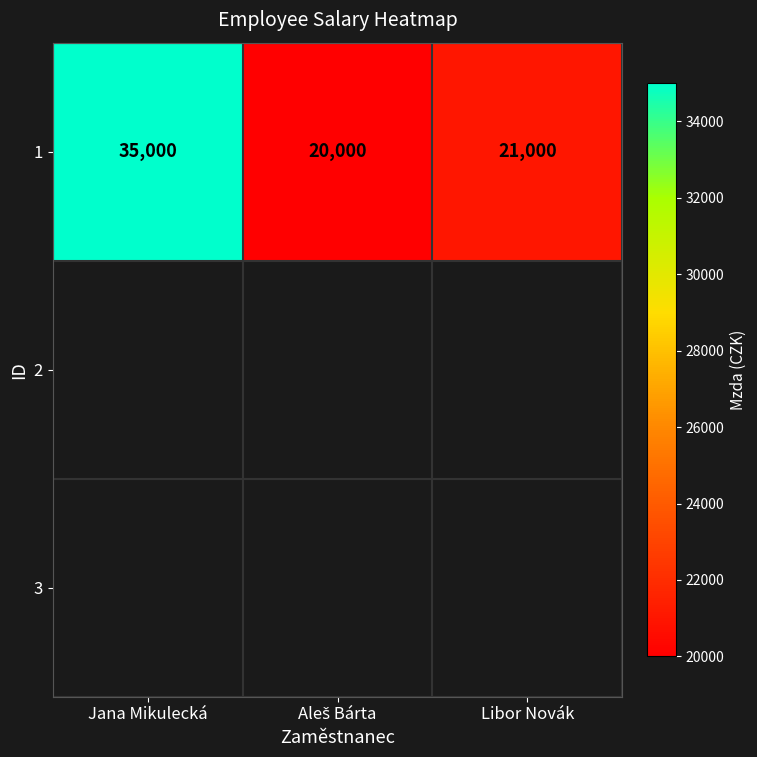

Reading left to right, transcribe all the data shown in this chart.

Jana Mikulecká=35000	Aleš Bárta=20000	Libor Novák=21000